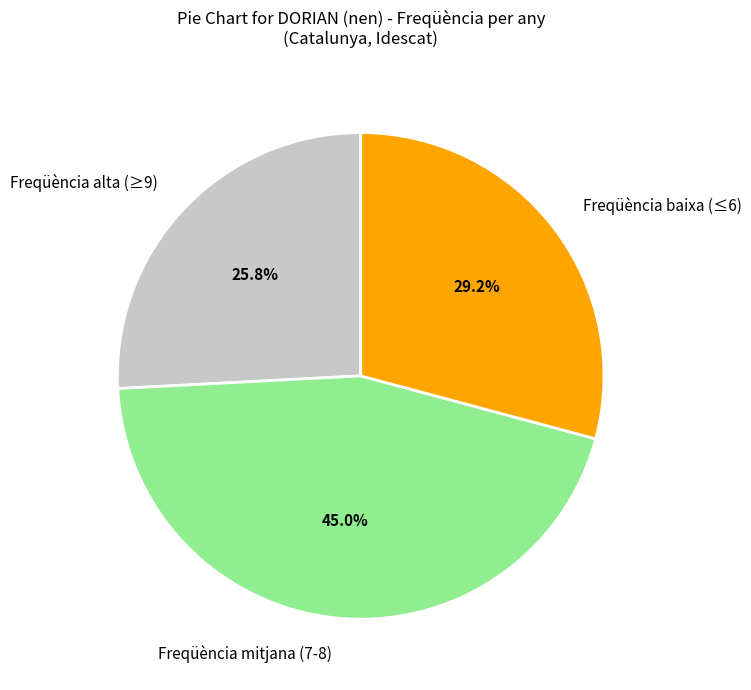

What percentage do Freqüència alta (≥9) and Freqüència baixa (≤6) together represent?

55.0%